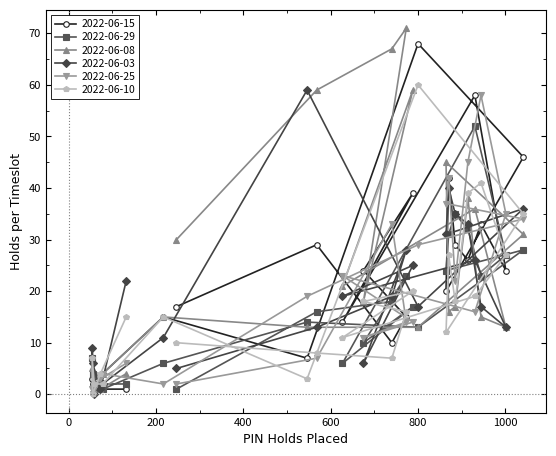

What is the greatest value displayed?

71